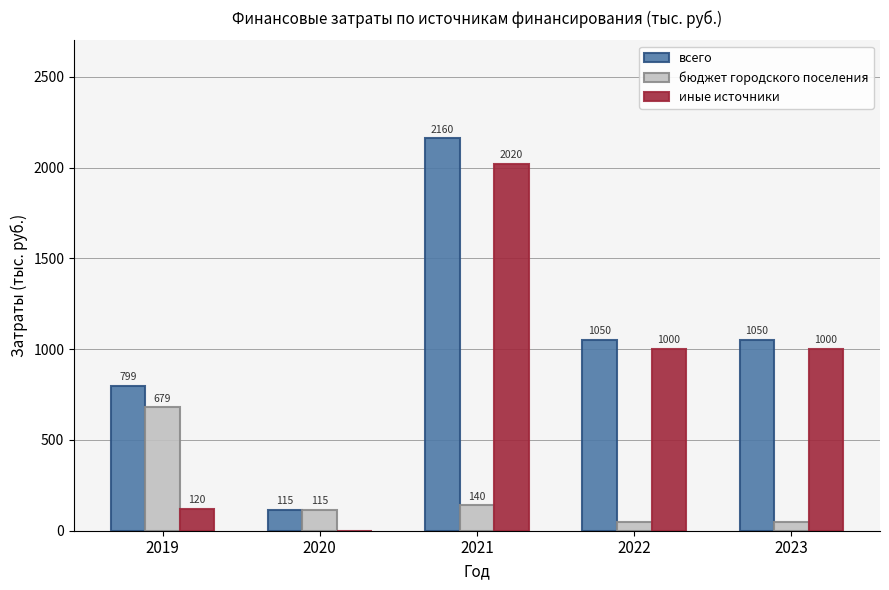

Between 2019 and 2021, which series saw the biggest shift?

иные источники